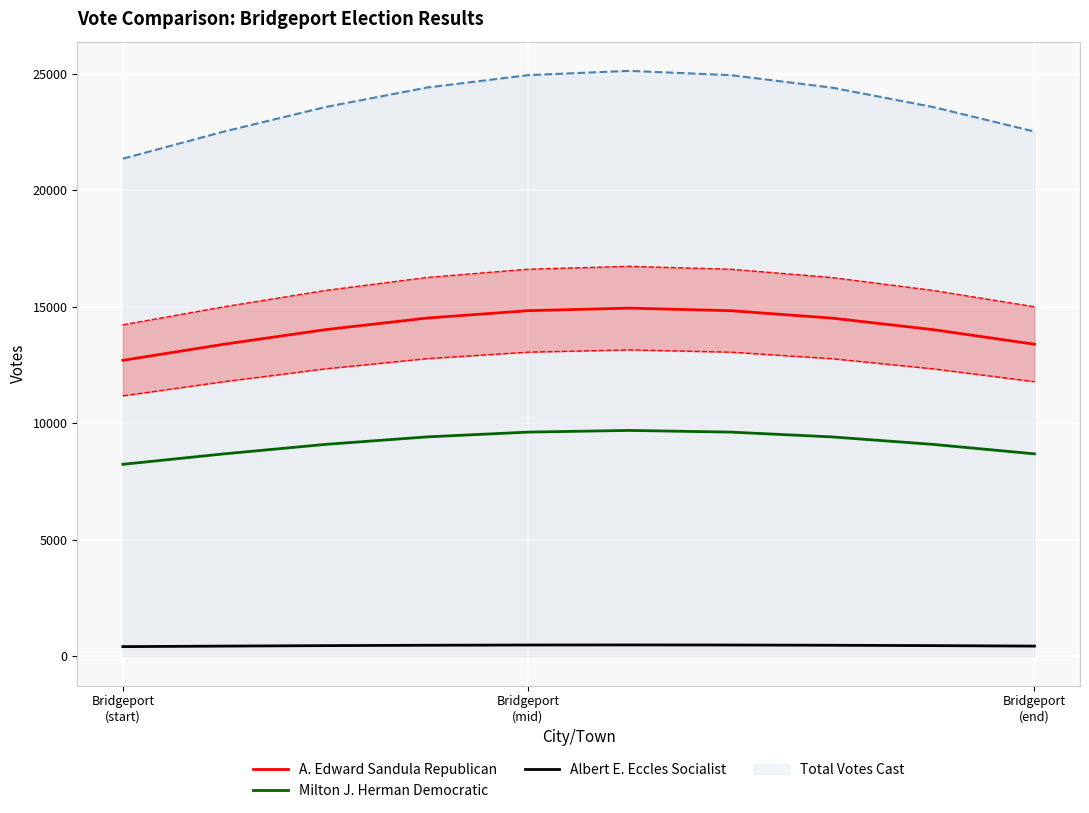

What is the maximum value for Total Votes Cast?

25116.0